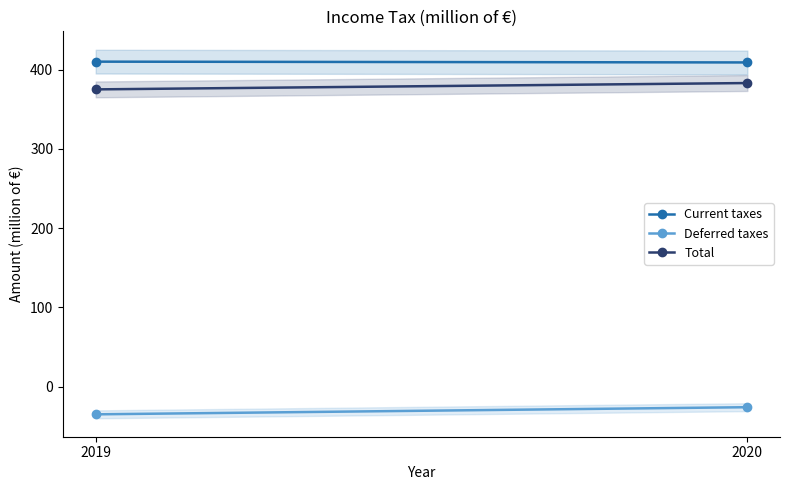

Which series changed the most between 2019 and 2020?

Deferred taxes